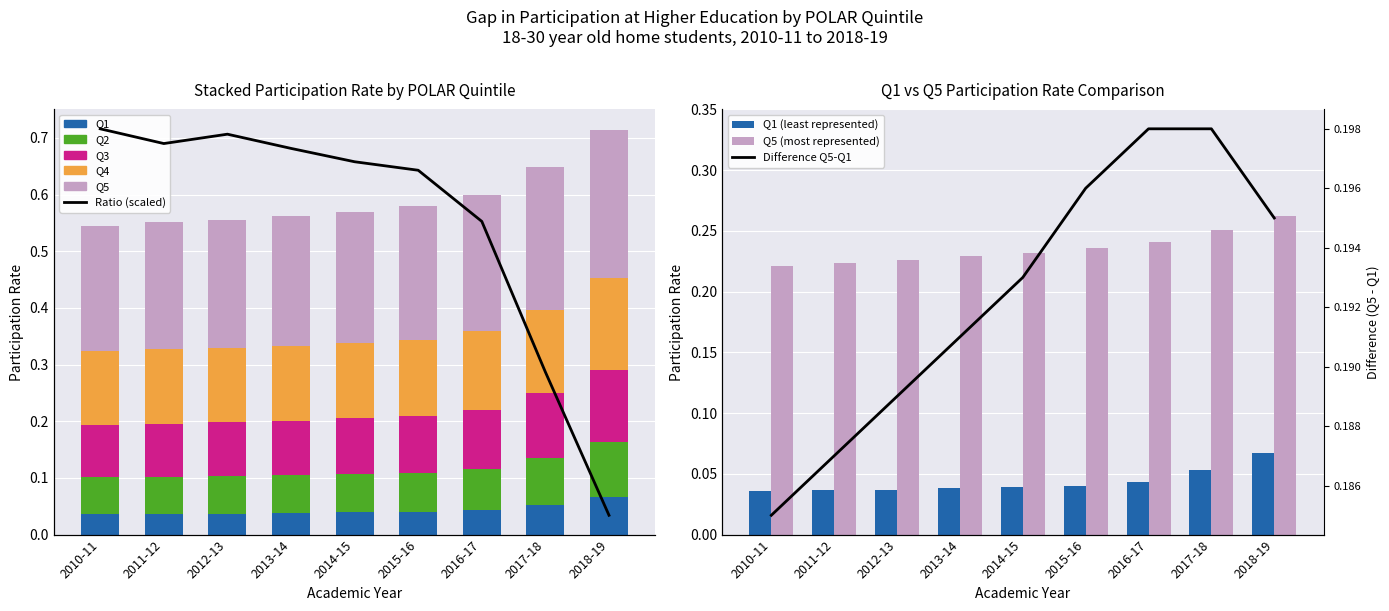

Count the number of categories in the chart.

9